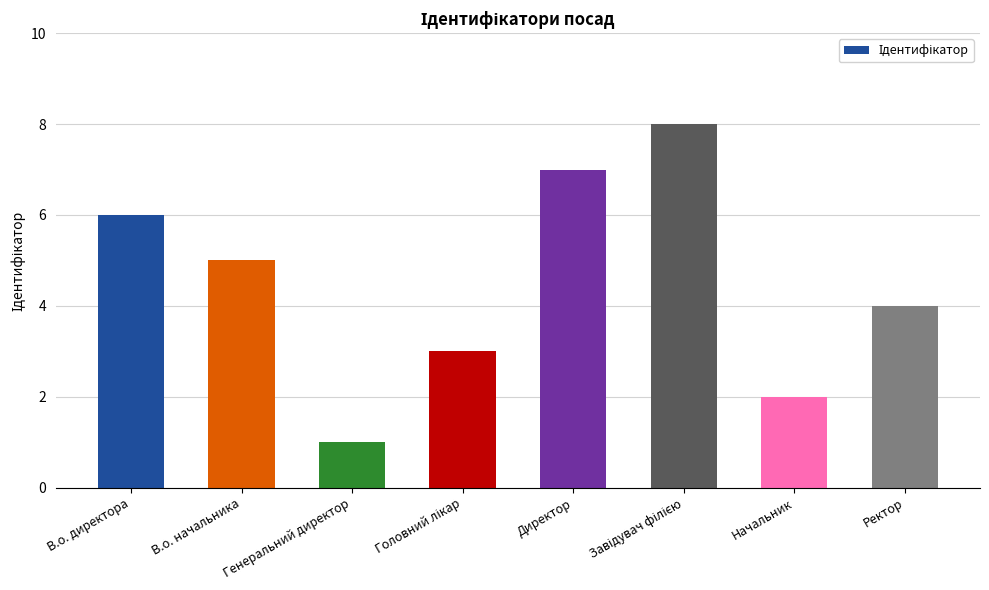

At which category does the chart reach its minimum across all series?

Генеральний директор